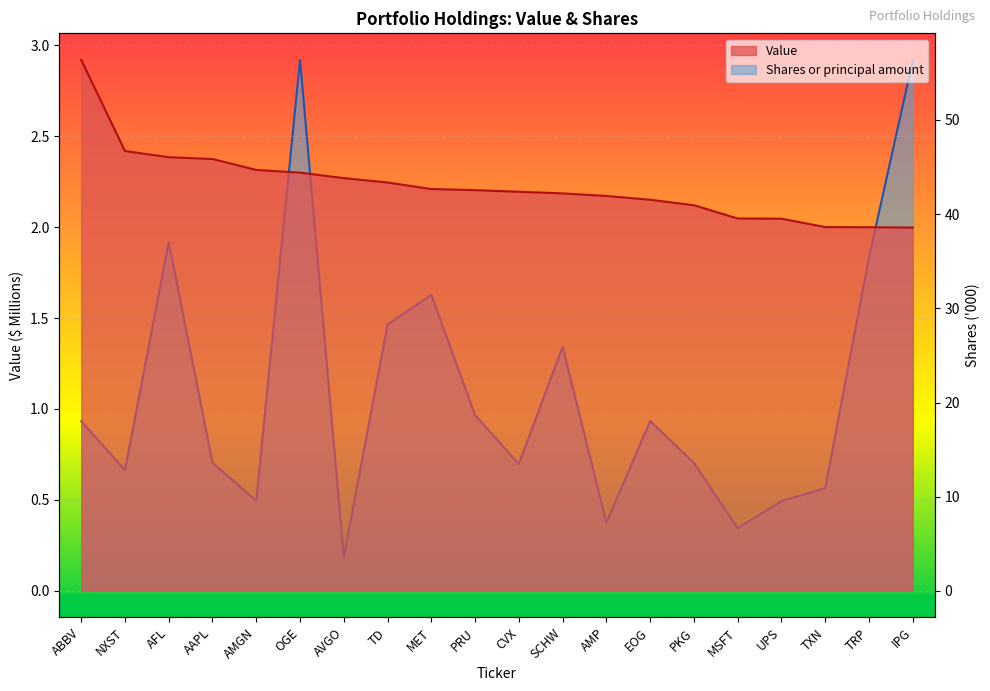

List the series in order of their peak value, lowest first.

Value, Shares or principal amount